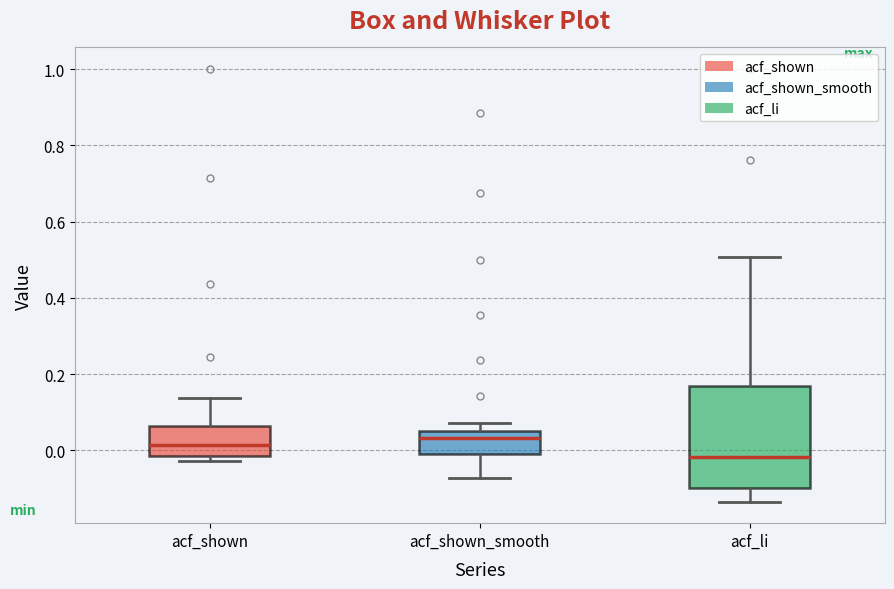

Which box is the tallest, from its lower edge to its upper edge?

acf_li